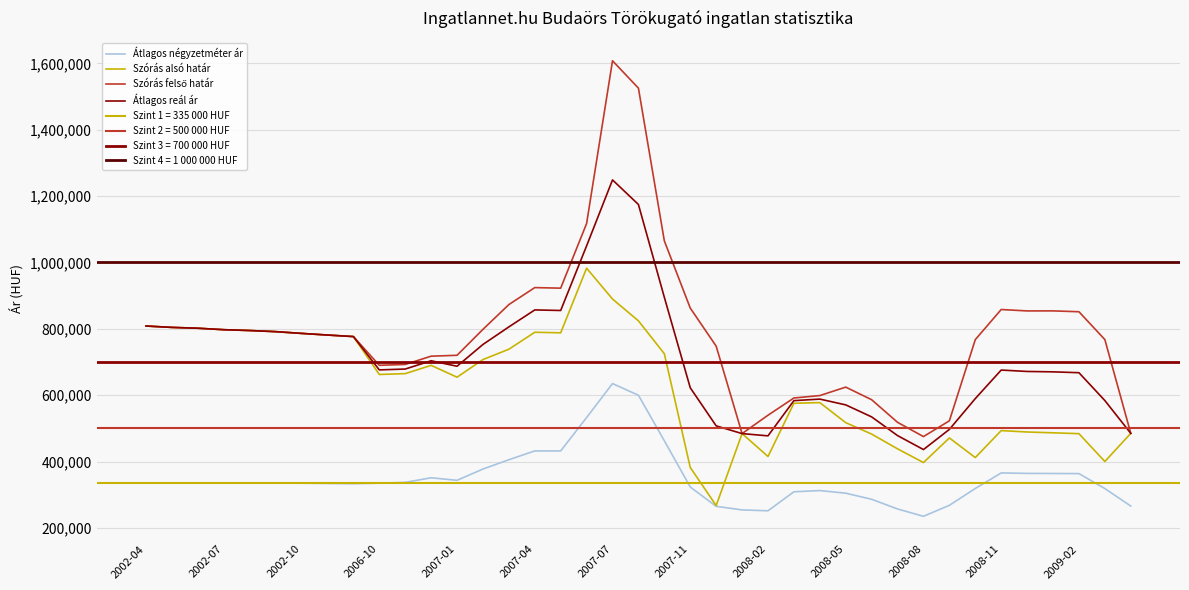

Reading left to right, list all the values displayed in this chart.

Átlagos négyzetméter ár: 335714	335714	335714	335714	335714	335714	334899	334085	333270	335056	337442	351225	343548	377608	405600	432191	432191	532672	635136	599959	462692	323442	265222	254386	251763	309047	312691	304812	286460	257215	235157	268254	318998	365864	364450	364147	363844	318724	266045
Szórás alsó határ: 808536	804389	801859	797468	794981	791587	786307	781376	776777	662506	665066	689999	654313	707454	738610	789762	788086	982847	889868	824168	724991	382313	267528	484370	415413	575725	577801	517354	482954	438430	397143	471225	412117	493441	489195	486740	484158	400277	485127
Szórás felső határ: 808536	804389	801859	797468	794981	791587	786307	781376	776777	690190	692750	717683	720331	798516	873176	924328	922652	1117413	1607908	1525382	1065067	862673	747888	484370	539745	591657	598955	624446	586474	518290	475395	522903	767545	858297	854051	854168	851586	767705	485127
Átlagos reál ár: 808536	804389	801859	797468	794981	791587	786307	781376	776777	676348	678908	703841	687322	752985	805893	857045	855369	1050130	1248888	1174775	895029	622493	507708	484370	477579	583691	588378	570900	534714	478360	436269	497064	589831	675869	671623	670454	667872	583991	485127